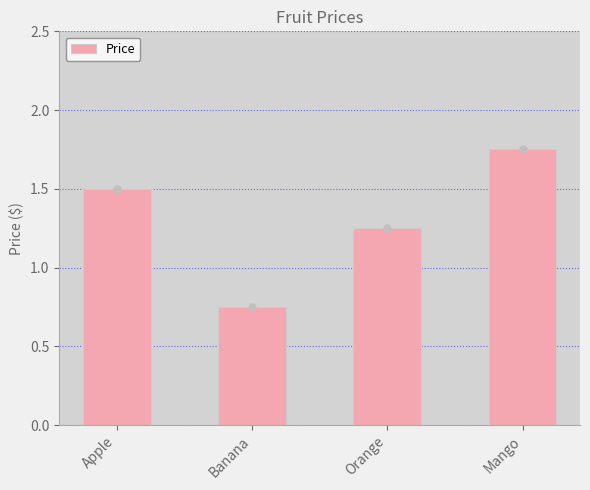

Which has a higher value, Apple or Orange?

Apple